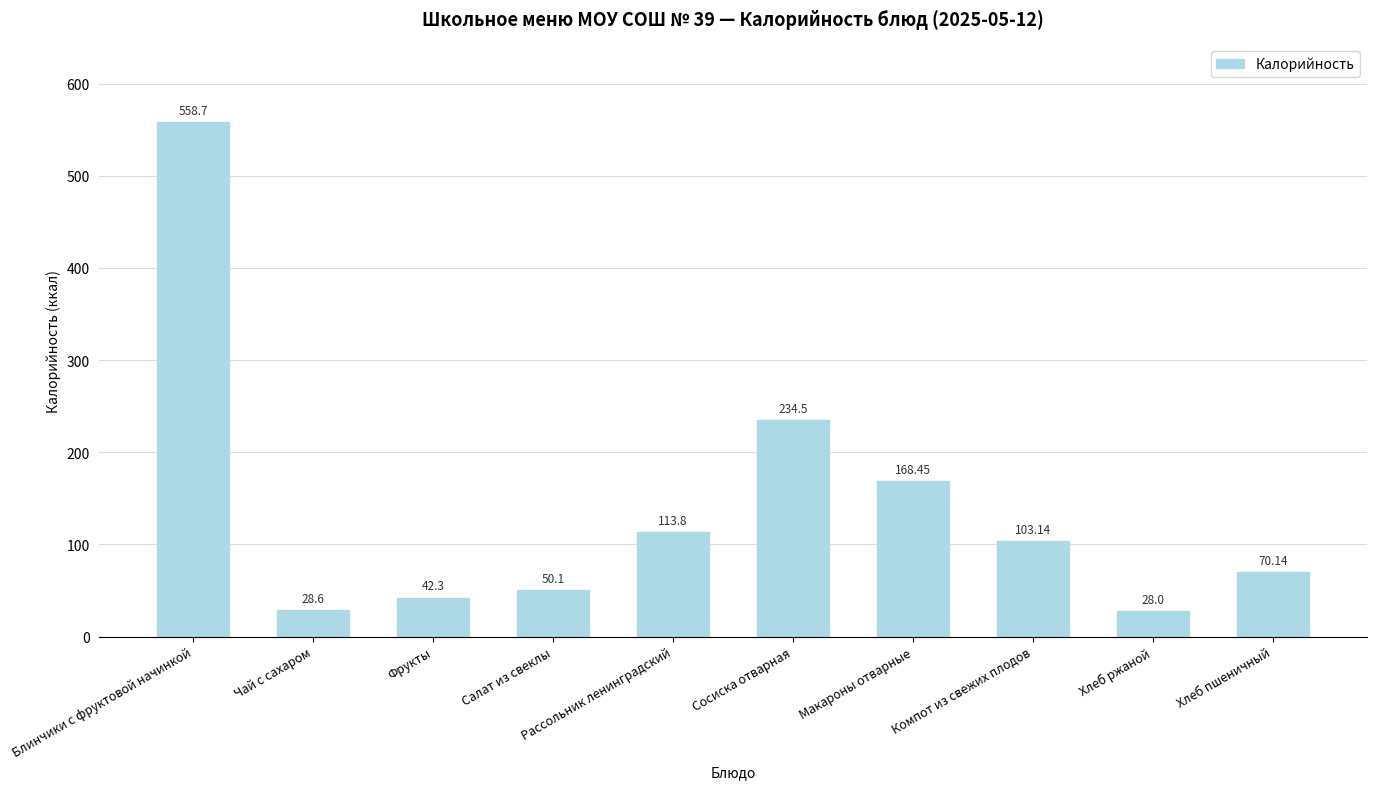

Which category has the lowest value across all series?

Хлеб ржаной